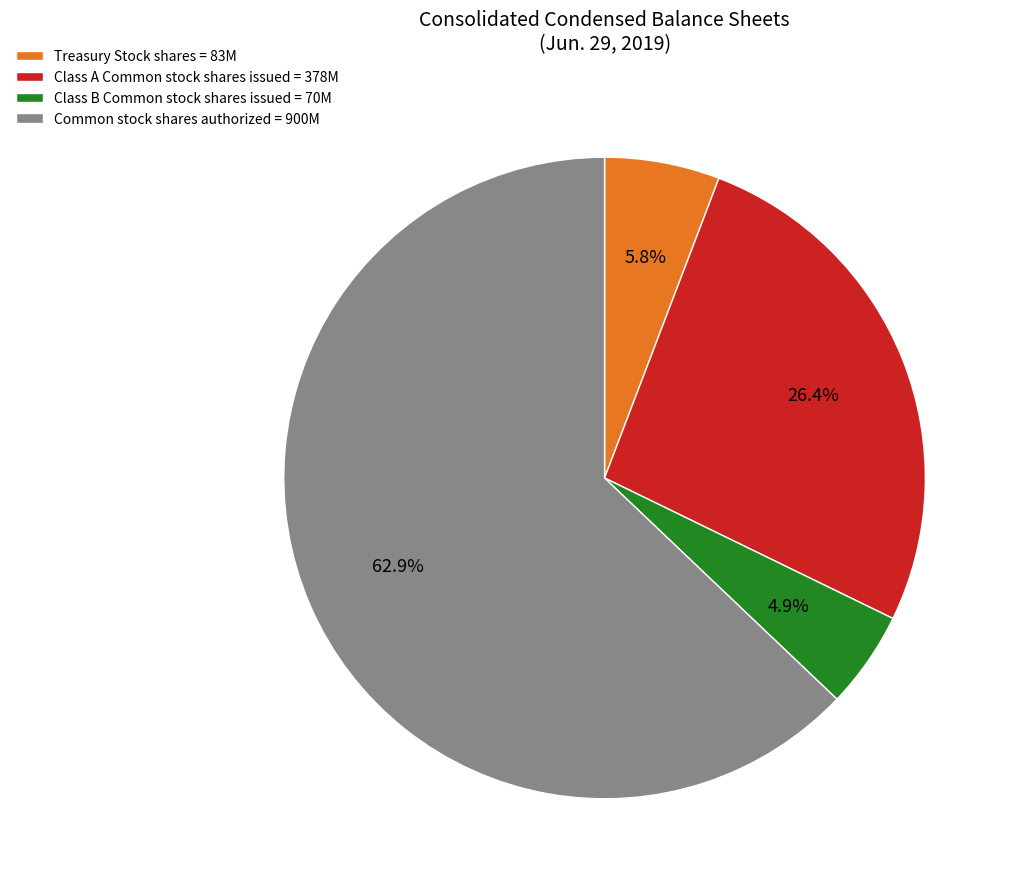

Which category accounts for the majority?

Common stock shares authorized